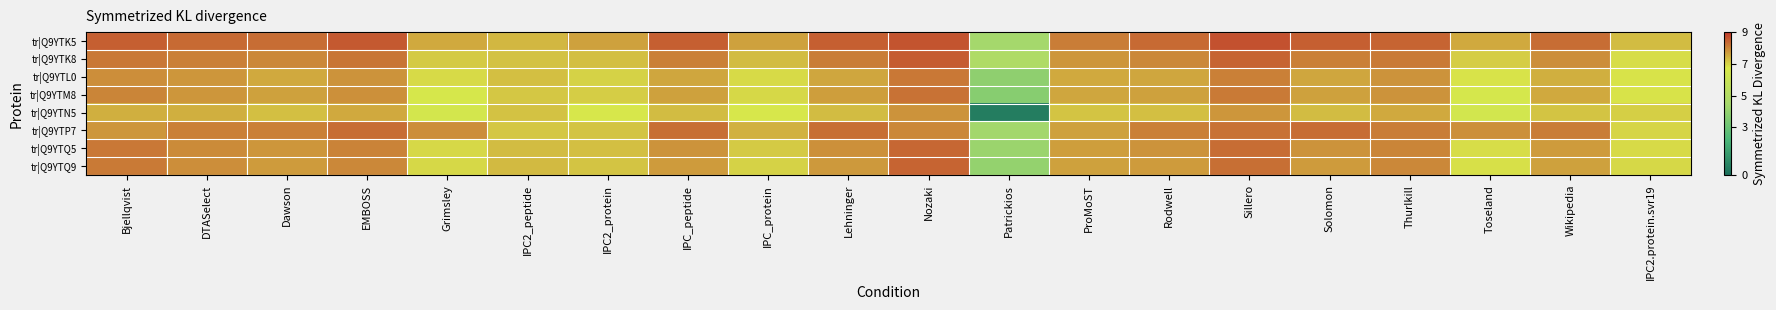

At how many categories does at least one series exceed 2?

20